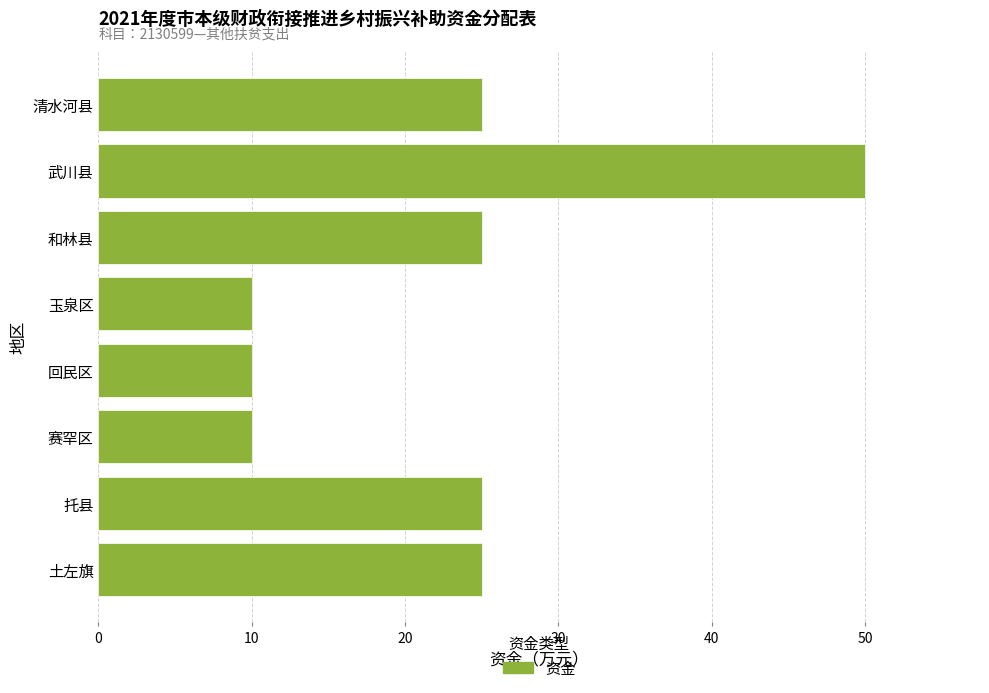

What is the ratio of the value at 赛罕区 to the value at 回民区?

1.0